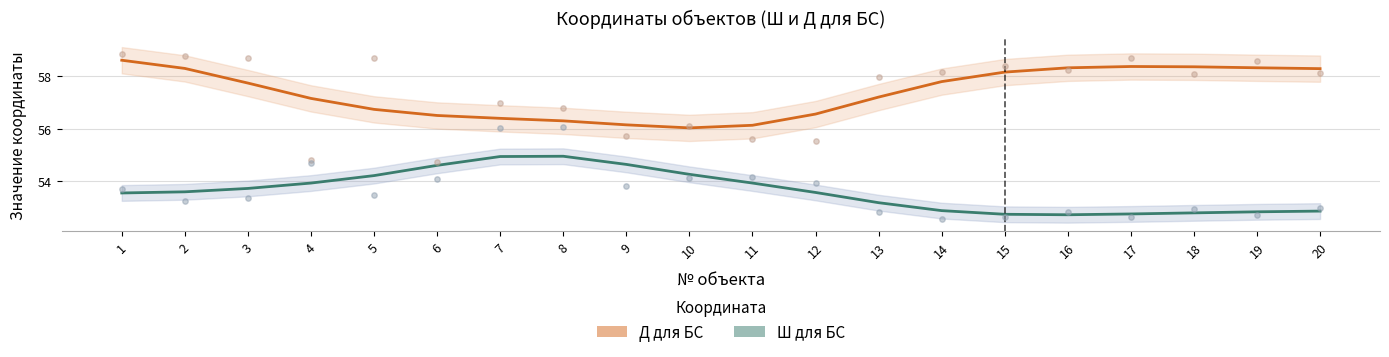

Which series has the largest Y range (max minus min)?

Д для БС